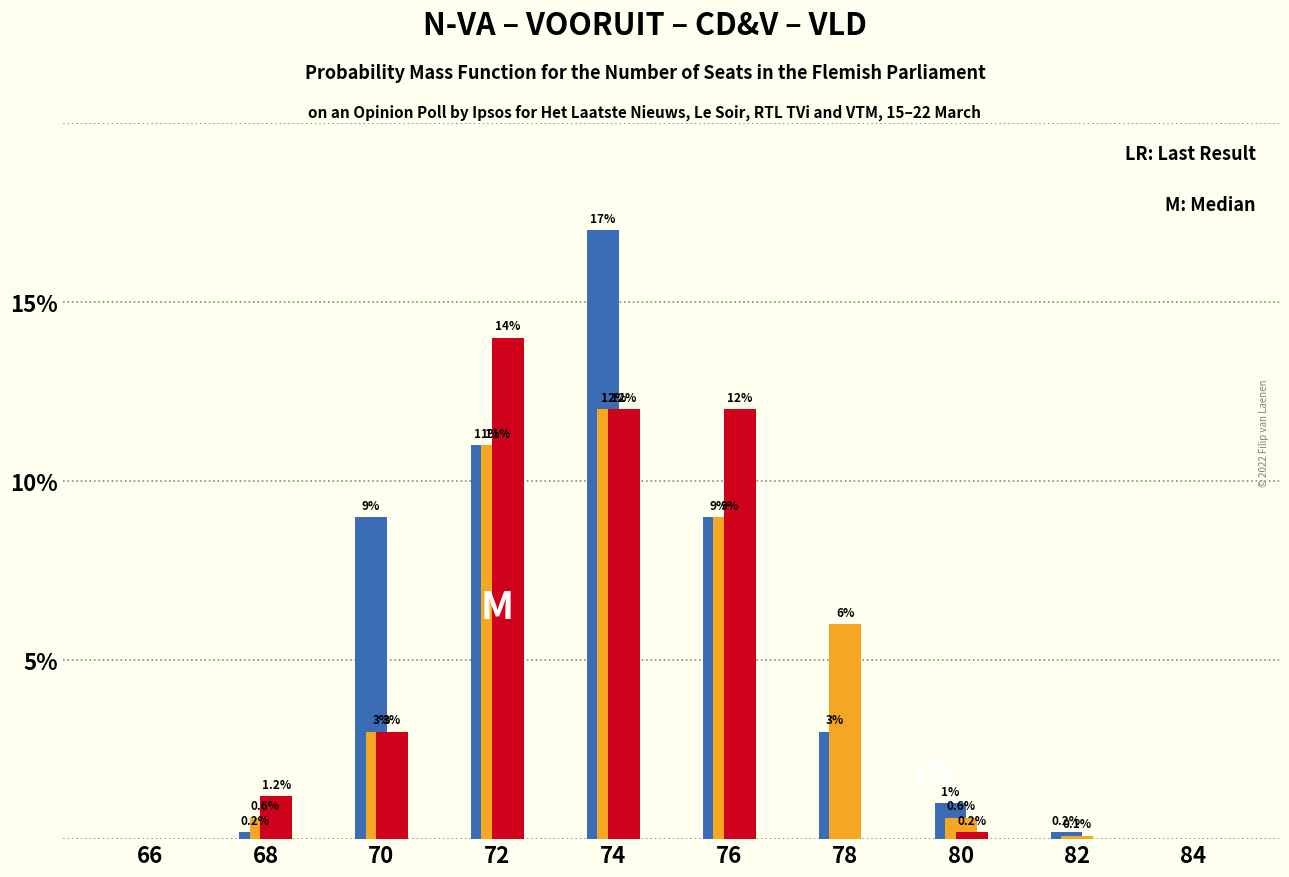

At which category does the chart reach its peak across all series?

74